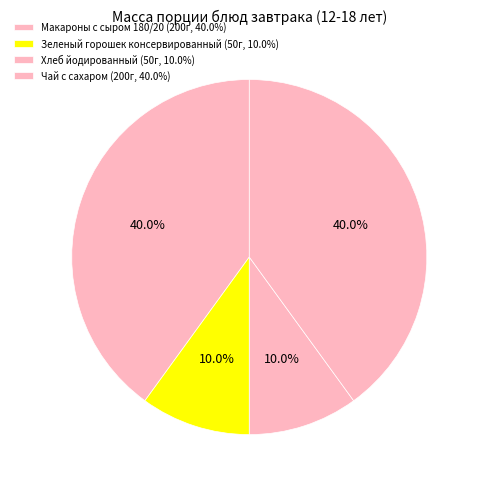

What is the change in value from Хлеб йодированный to Чай с сахаром?

+150